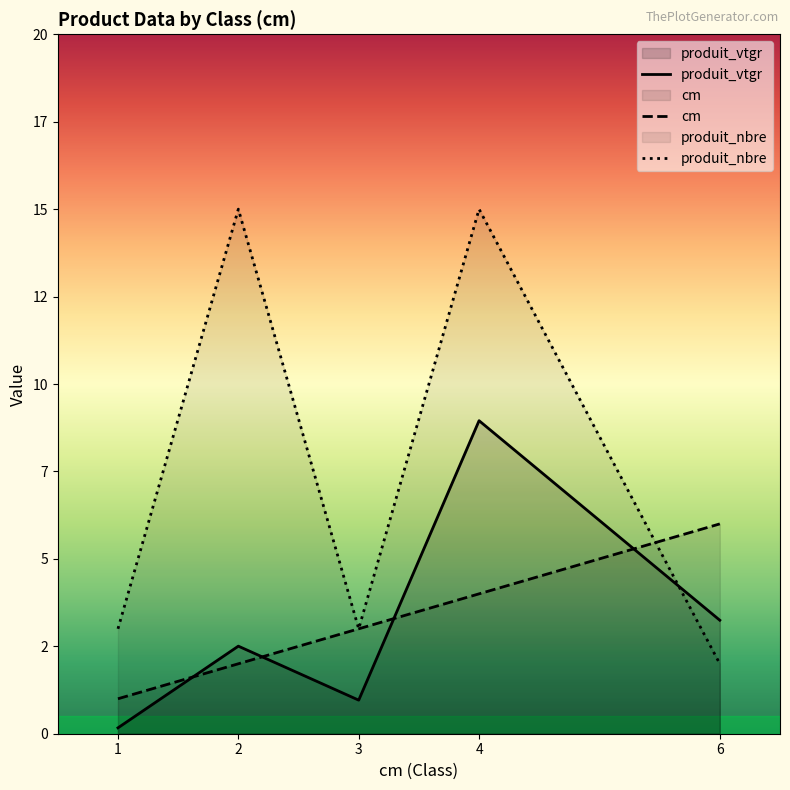

What is the value of the produit_nbre point at the 3rd from the left?

3.0